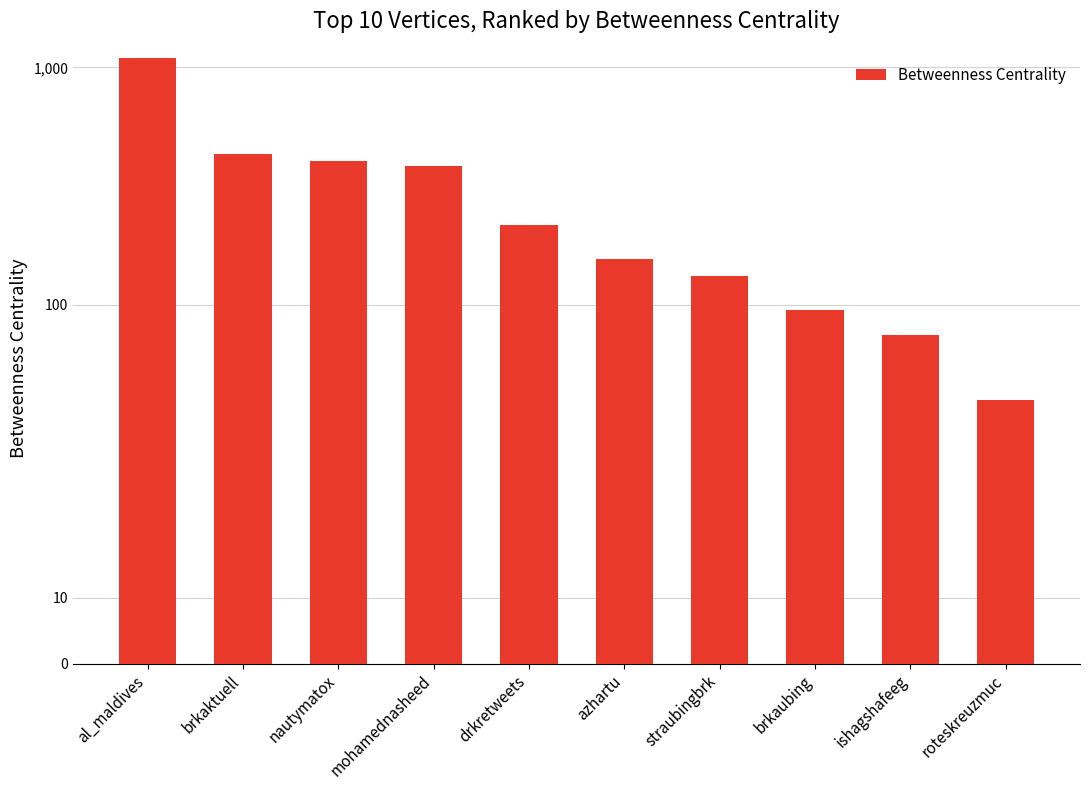

Rank the categories by value from lowest to highest.

roteskreuzmuc, ishagshafeeg, brkaubing, straubingbrk, azhartu, drkretweets, mohamednasheed, nautymatox, brkaktuell, al_maldives